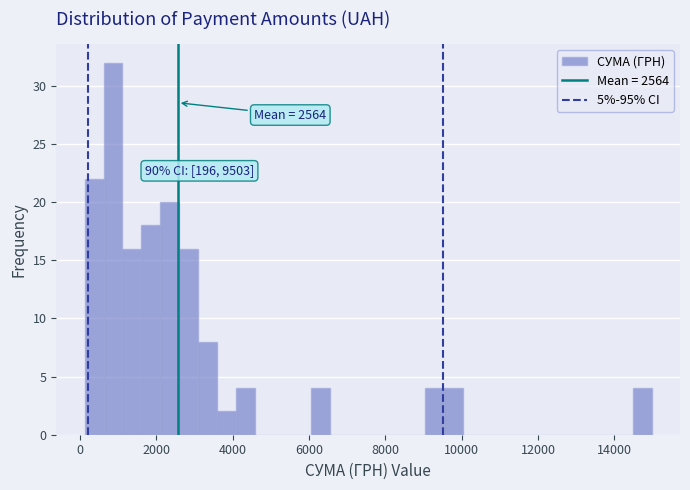

Read against the x-axis, roughly where is the centre of the tallest bar?

800